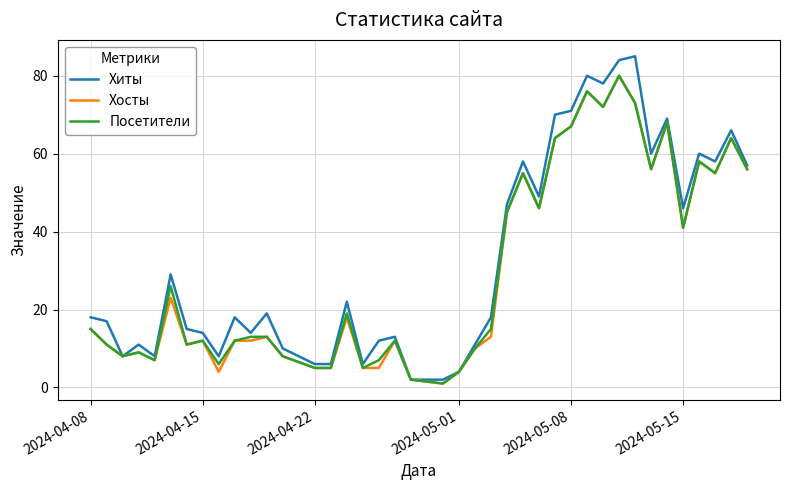

What is the difference between the maximum and minimum values in the Хиты series?

83